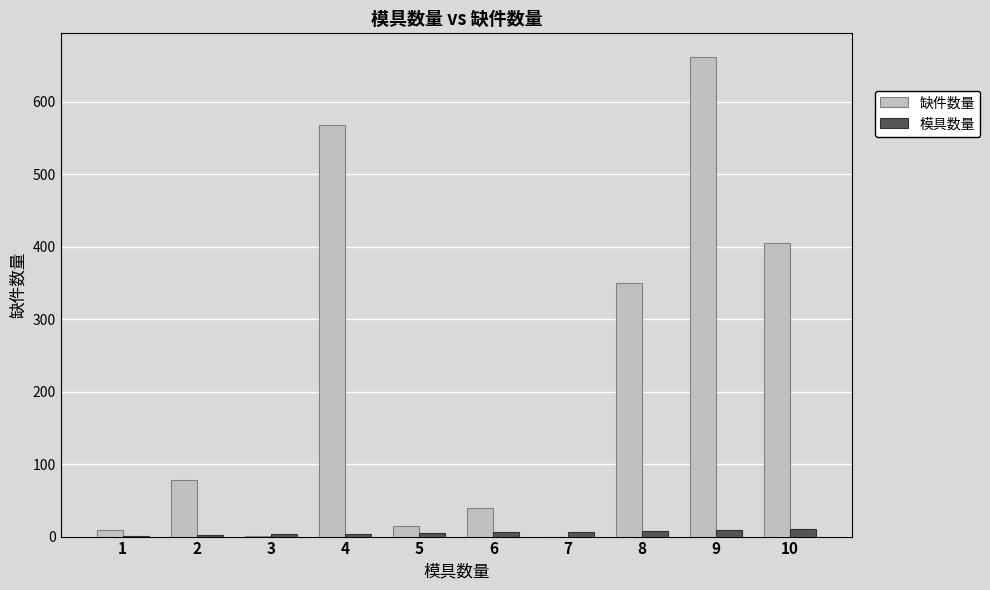

Where is 缺件数量 nearest to the value 330?

8